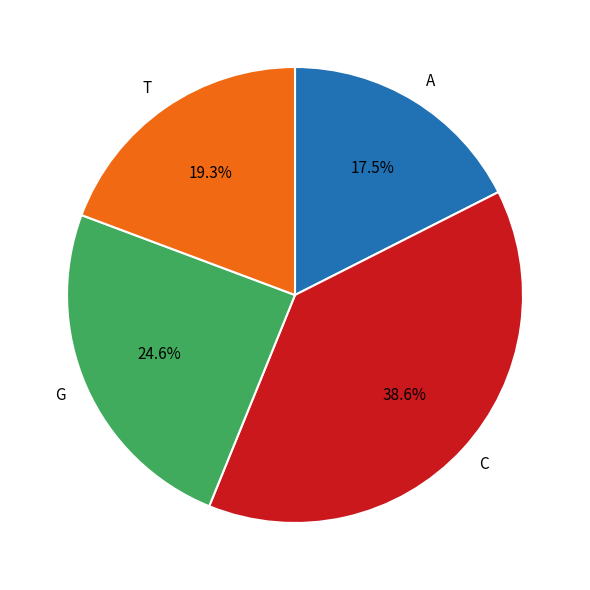

Approximately how many times larger is the value at A compared to C?

0.5